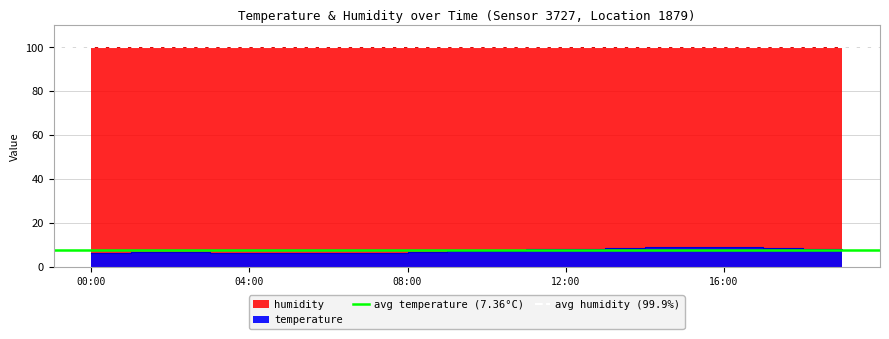

What is the label of the 1st point from the left?

00:00